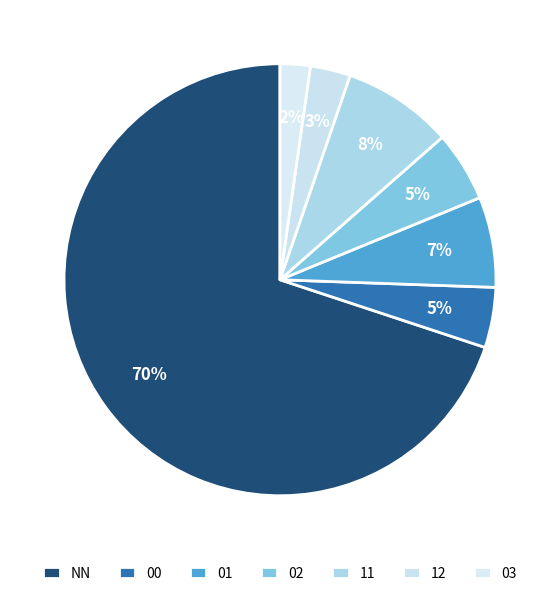

Do 03 and NN together represent more than half of the pie?

Yes